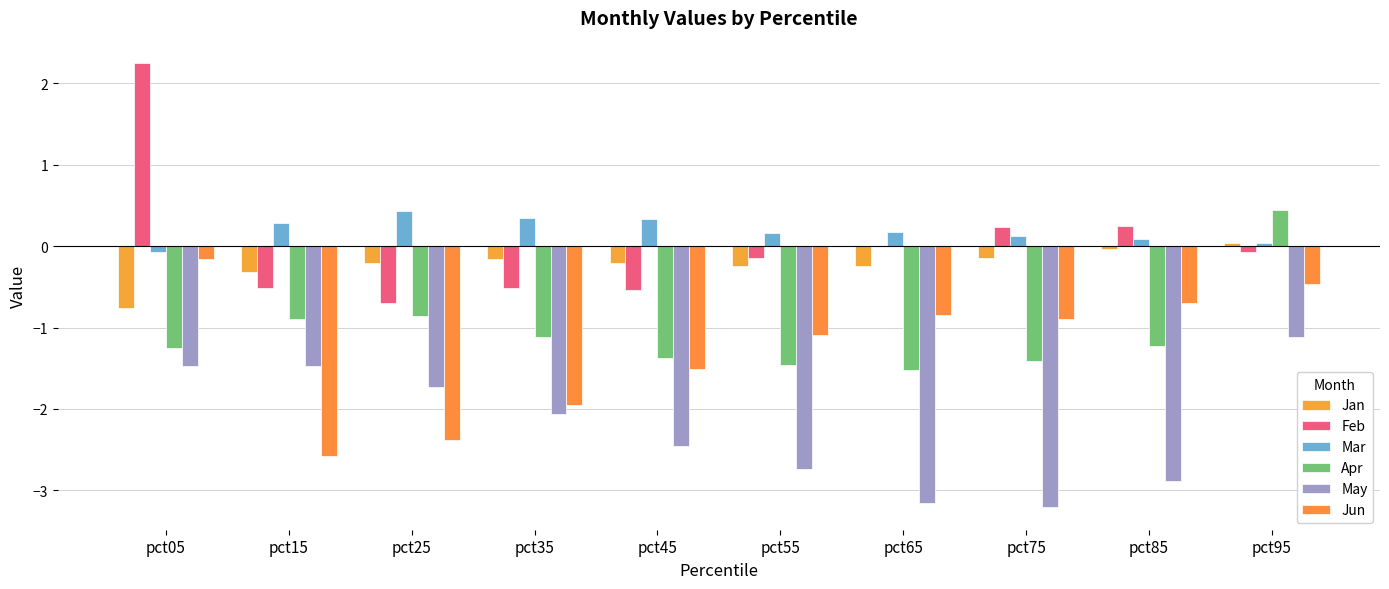

What value does the Feb series have at pct35?

-0.5